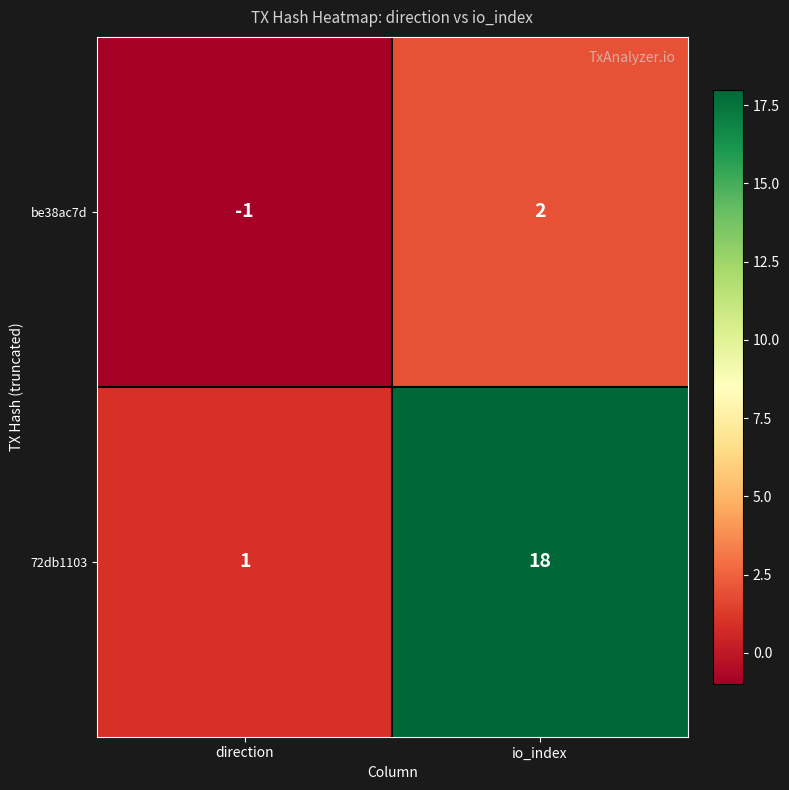

What is the difference between the be38ac7d values at io_index and direction?

3